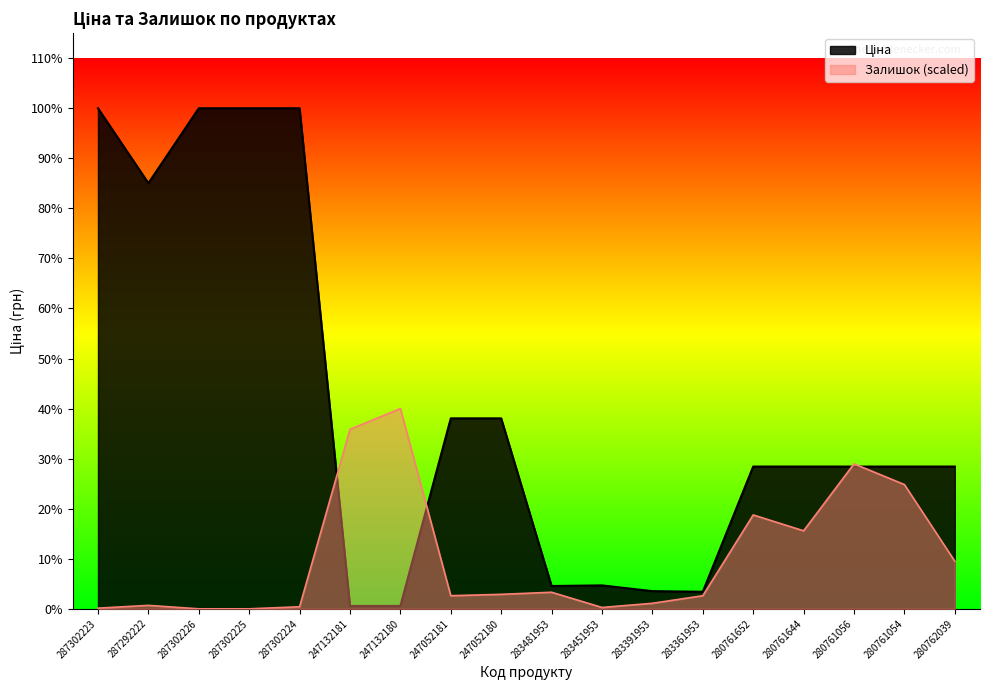

Between 247132181 and 283481953, which series saw the biggest shift?

Залишок (scaled)